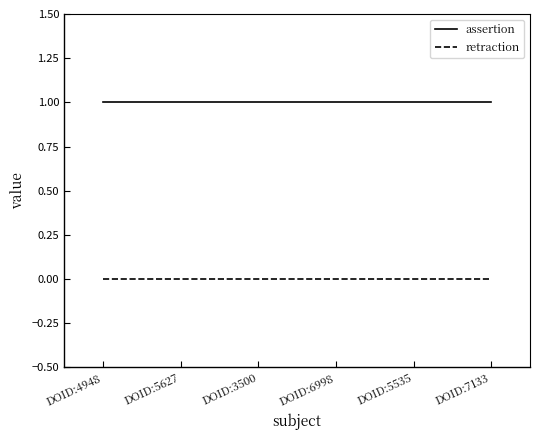

Reading left to right, extract all data points from this chart.

assertion: 1	1	1	1	1	1
retraction: 0	0	0	0	0	0